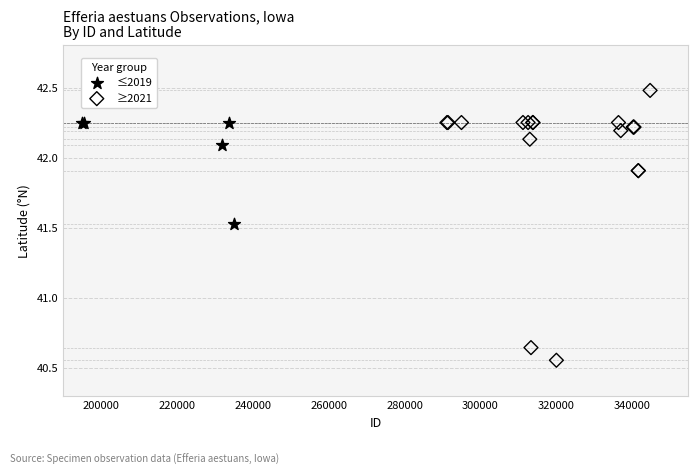

Which series reaches the minimum Y coordinate?

≥2021